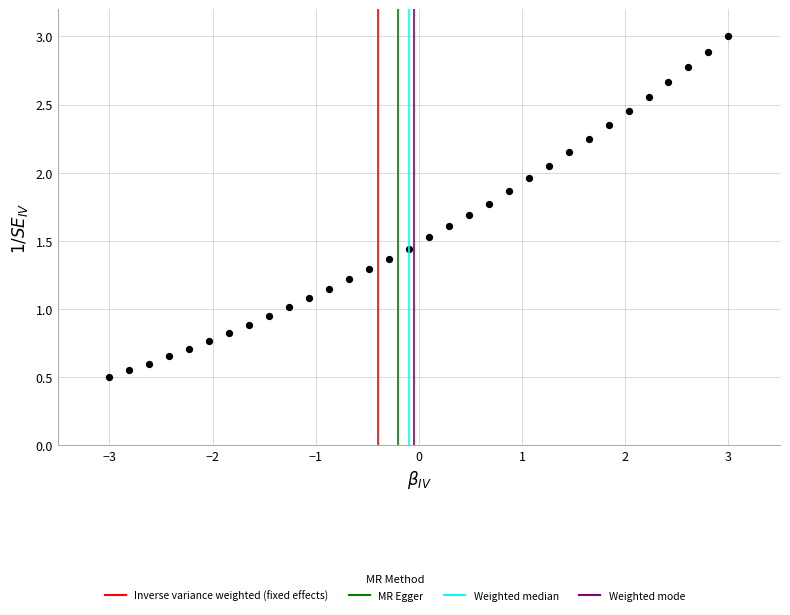

What is the range of X values (max minus min)?

6.0